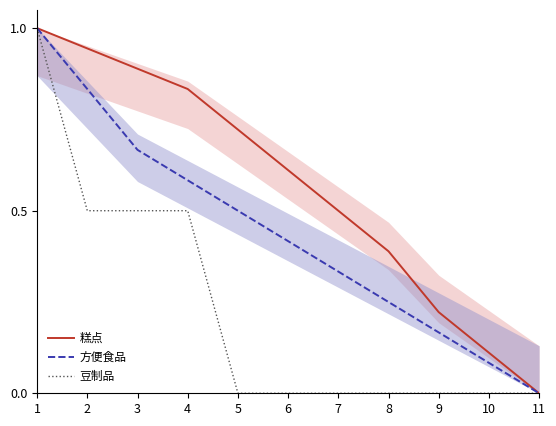

Reading left to right, transcribe all the data shown in this chart.

糕点: 1=1.0	2=0.9	3=0.9	4=0.8	5=0.7	6=0.6	7=0.5	8=0.4	9=0.2	10=0.1	11=0.0
方便食品: 1=1.0	2=0.8	3=0.7	4=0.6	5=0.5	6=0.4	7=0.3	8=0.2	9=0.2	10=0.1	11=0.0
豆制品: 1=1.0	2=0.5	3=0.5	4=0.5	5=0.0	6=0.0	7=0.0	8=0.0	9=0.0	10=0.0	11=0.0